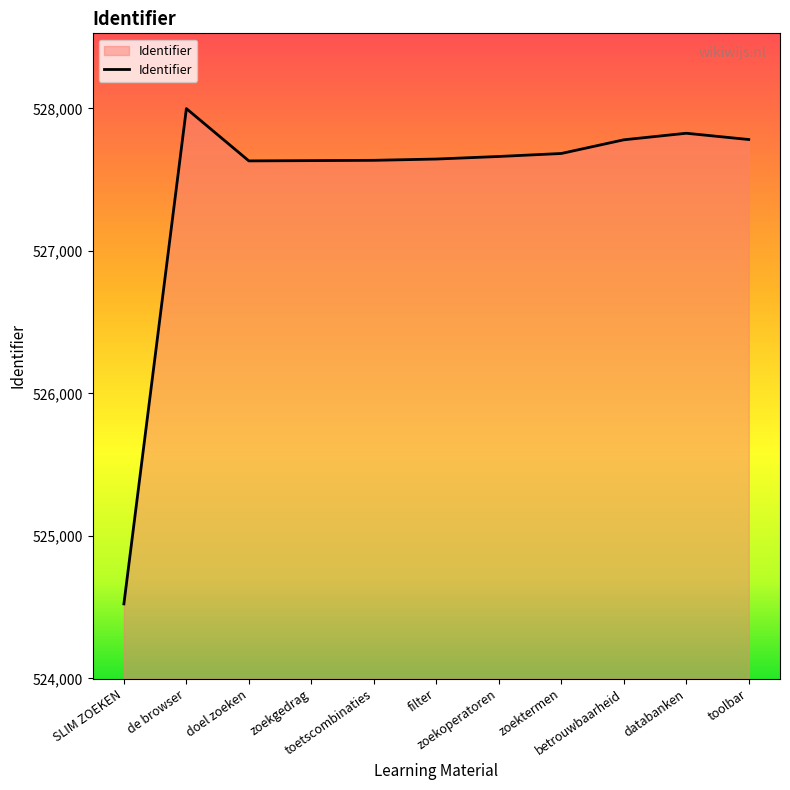

Where does the data first go above 527662?

de browser